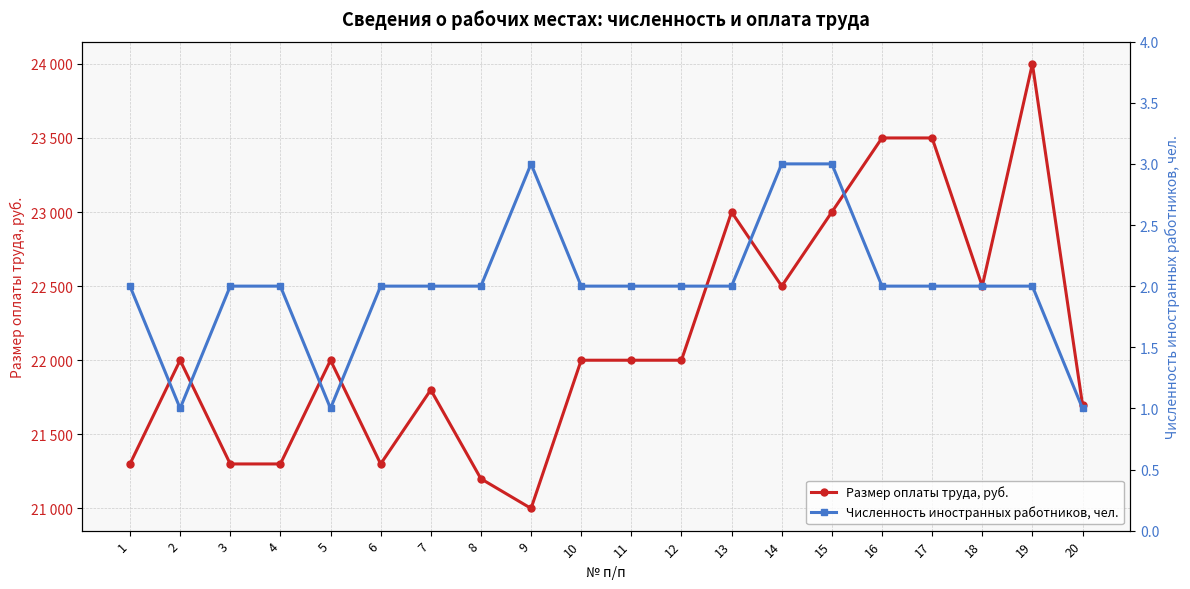

What is the maximum value for Численность иностранных работников, чел.?

3